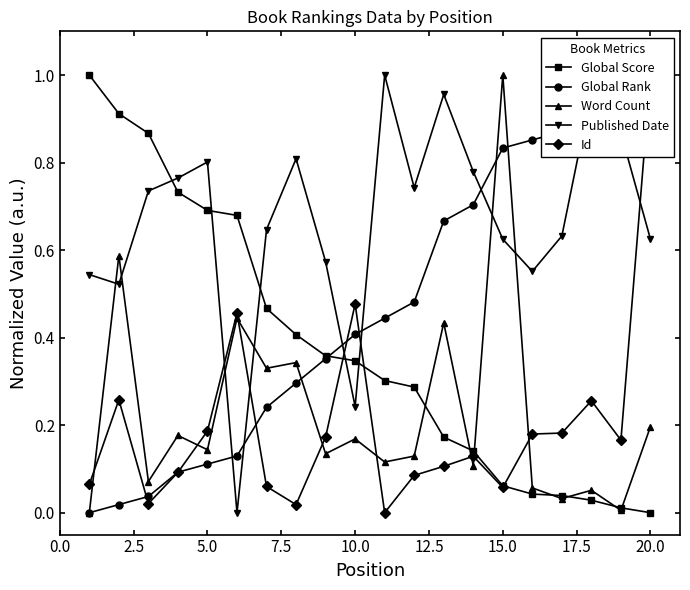

Which series has the largest total across all categories?

Published Date